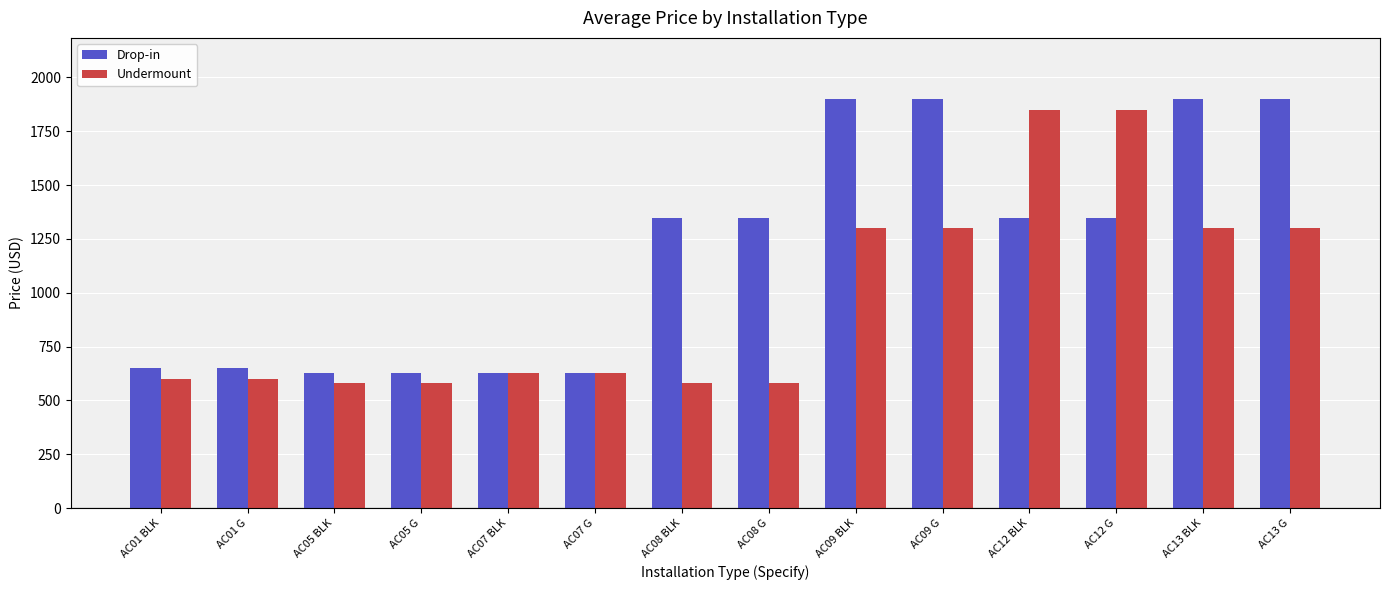

What is the maximum value shown in the chart?

1899